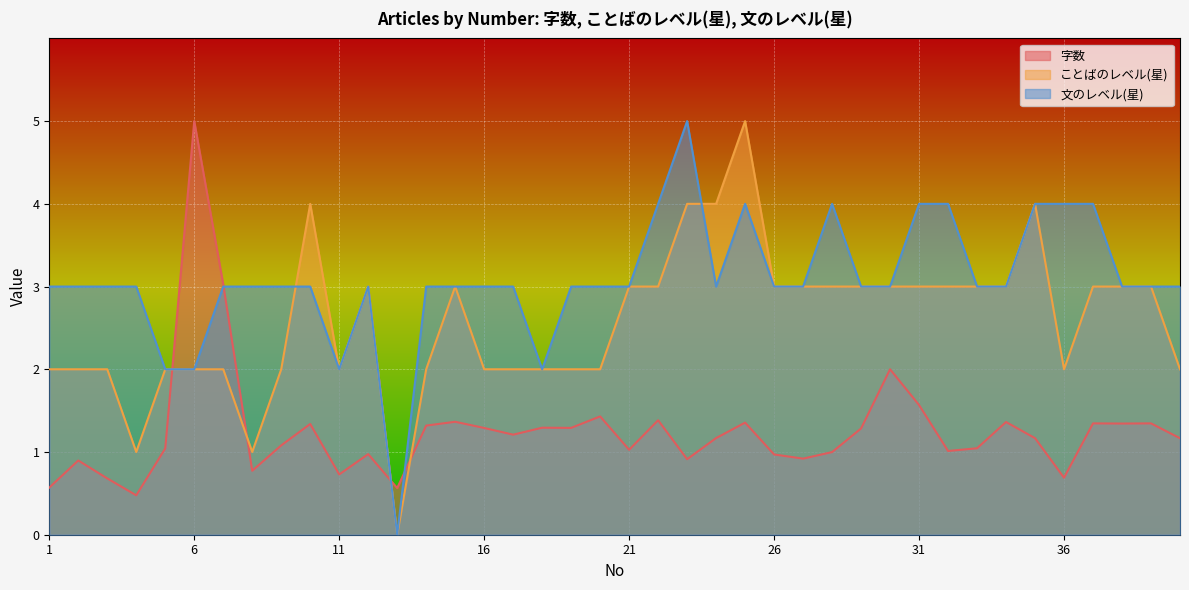

True or false: ことばのレベル(星) has more than 1 interior local peaks.

True